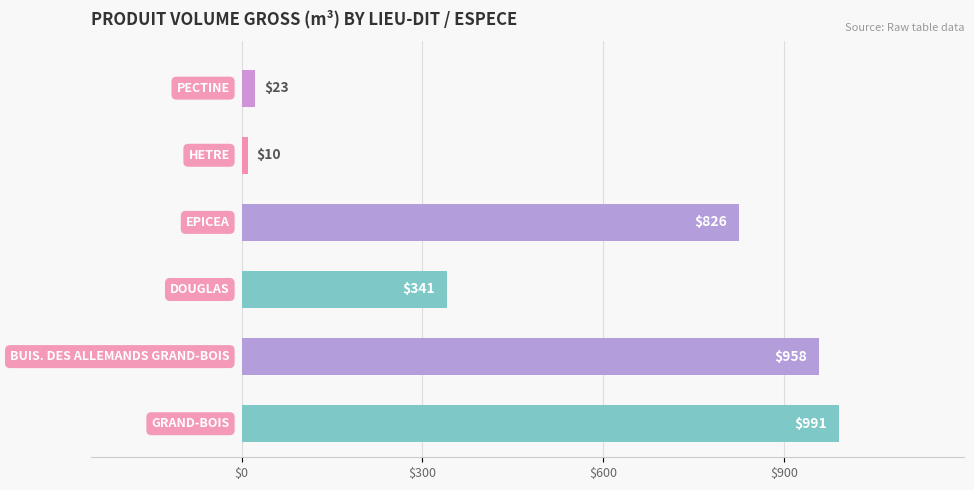

How many distinct data groups are displayed?

1